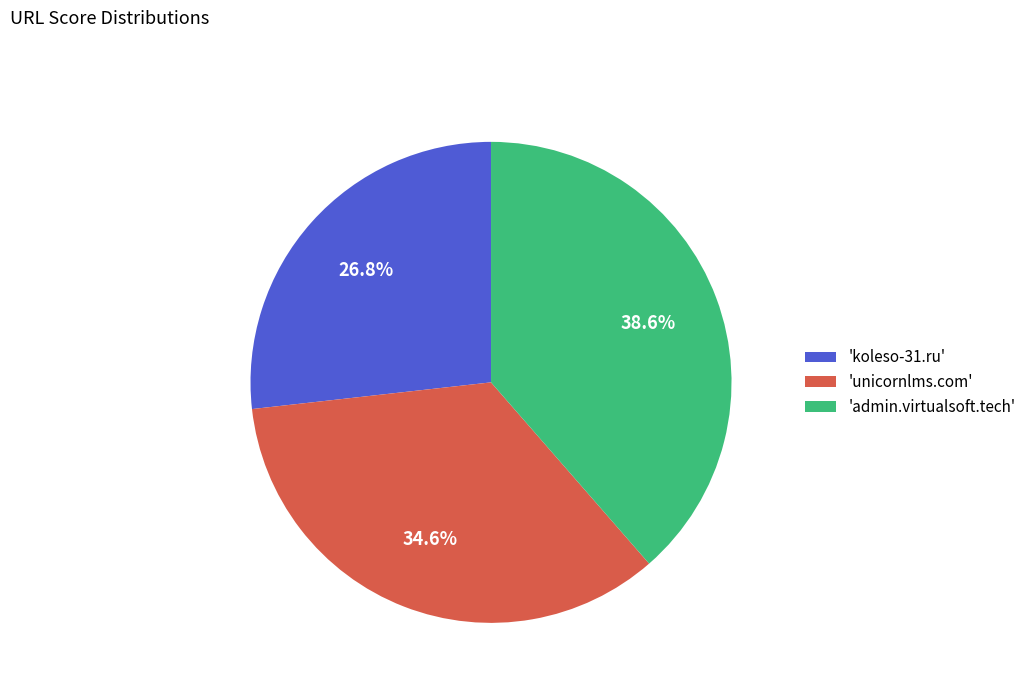

Between 'unicornlms.com' and 'admin.virtualsoft.tech', which is larger?

'admin.virtualsoft.tech'